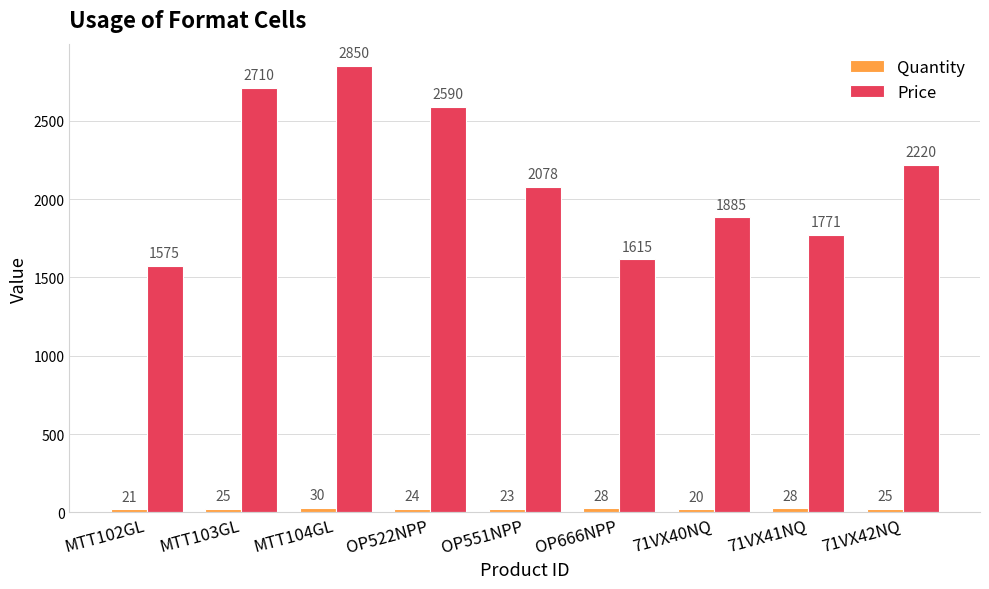

Which series has the widest spread of values?

Price